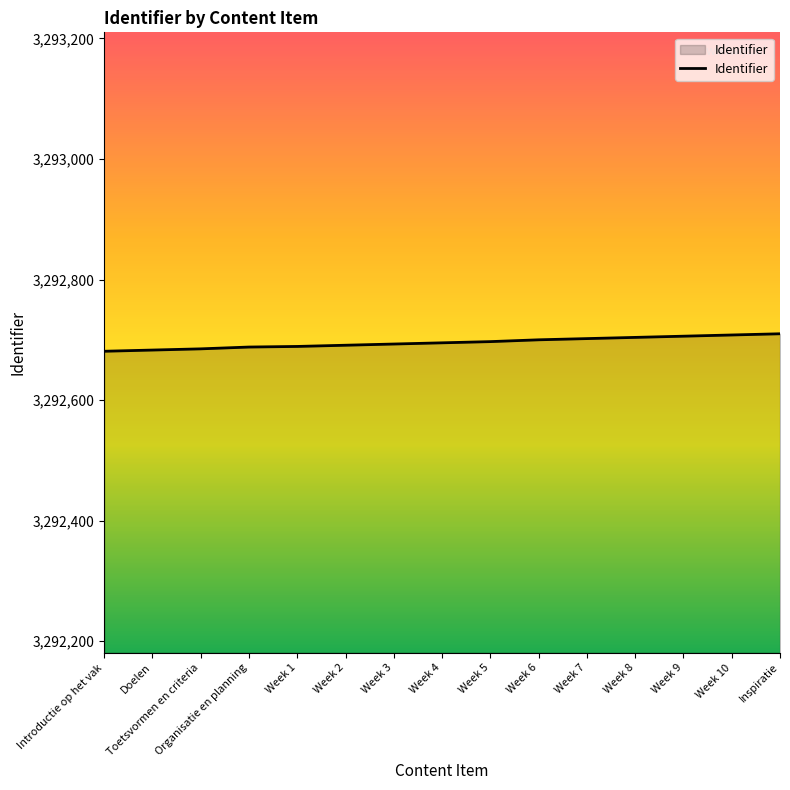

What is the difference between the maximum and minimum values?

29